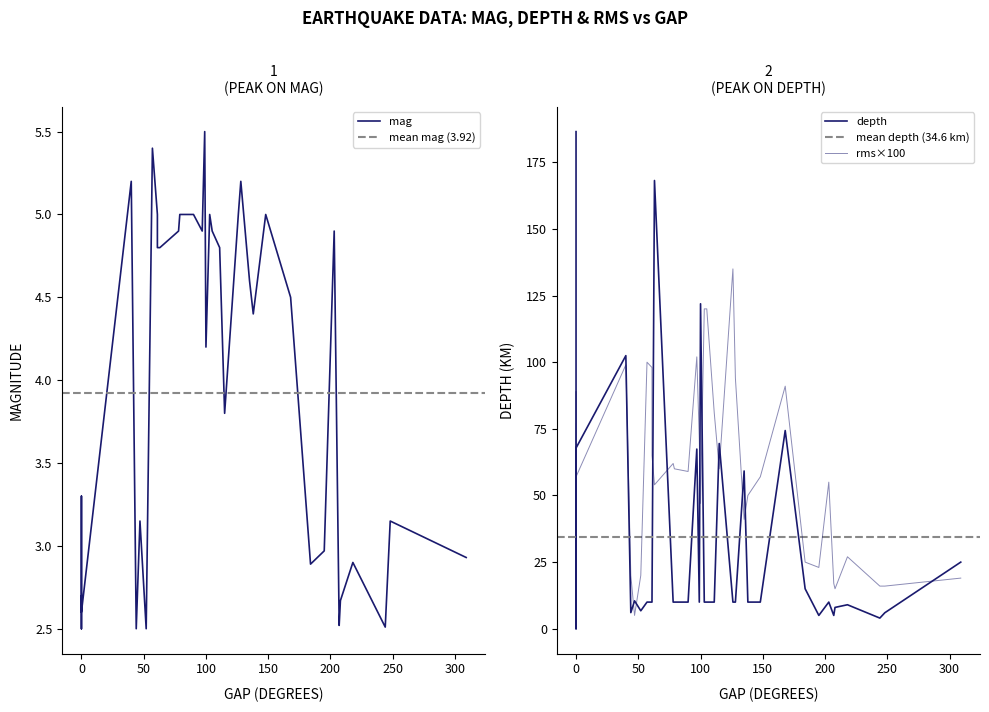

True or false: mag and rms intersect in this chart.

False